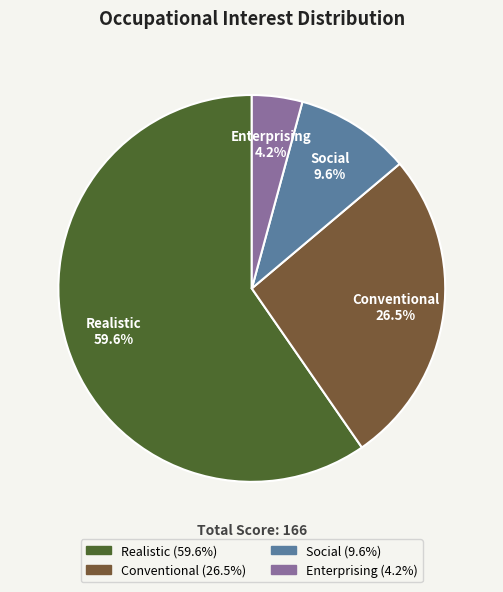

To the nearest percent, what is the difference between the largest and smallest slice percentages?

55%